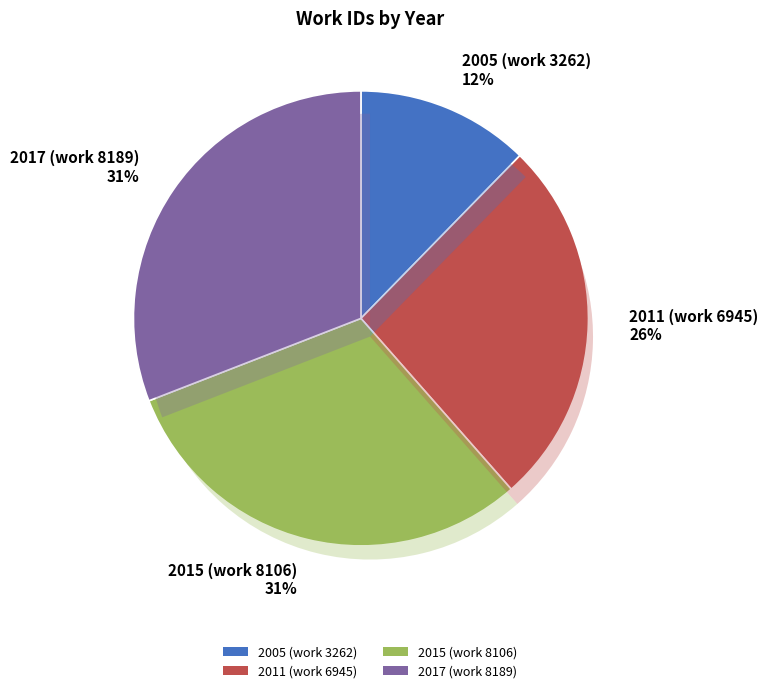

To the nearest percent, what is the difference between the largest and smallest slice percentages?

19%